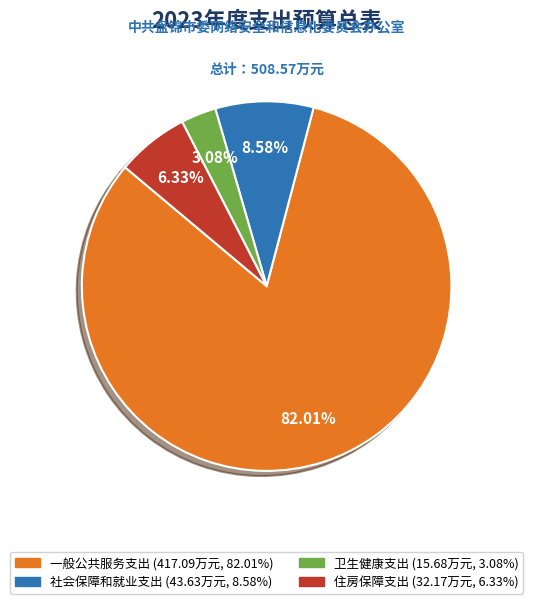

Is 卫生健康支出 the majority of the pie?

No